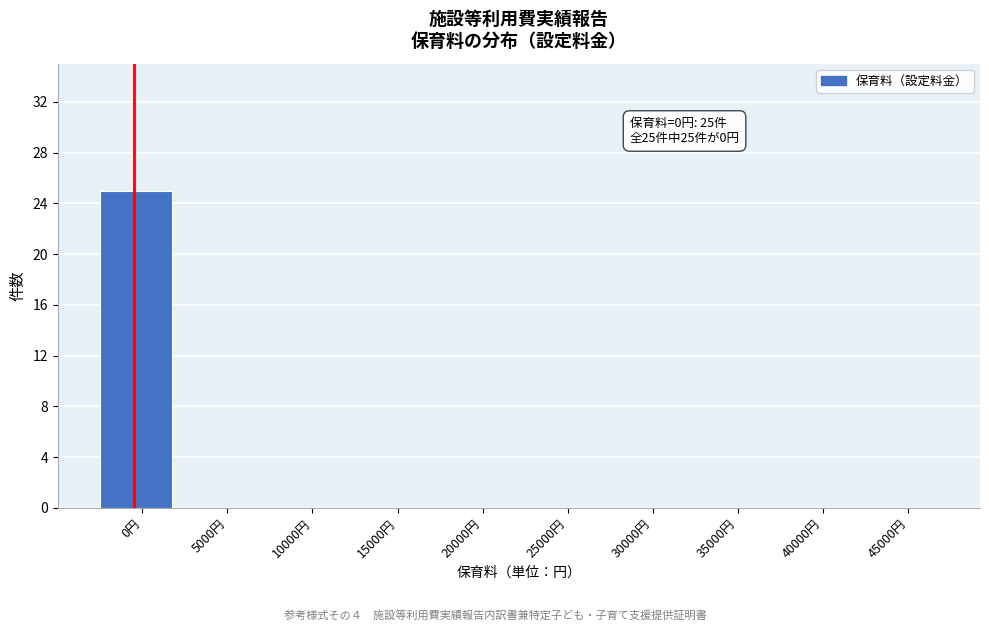

Reading left to right, transcribe all the data shown in this chart.

0円=25	5000円=0	10000円=0	15000円=0	20000円=0	25000円=0	30000円=0	35000円=0	40000円=0	45000円=0